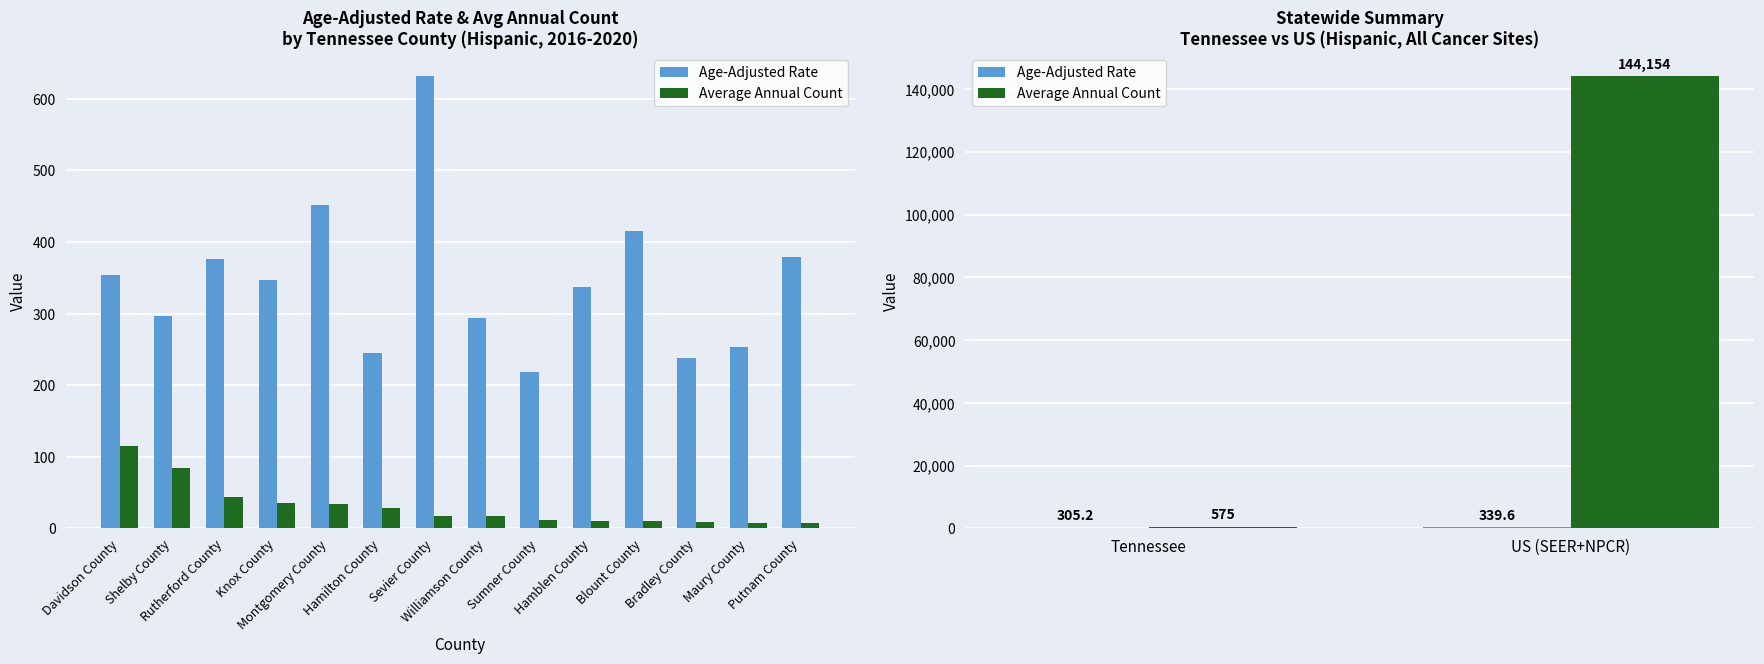

What is the value of the Average Annual Count bar at the 1st from the left?

575.0